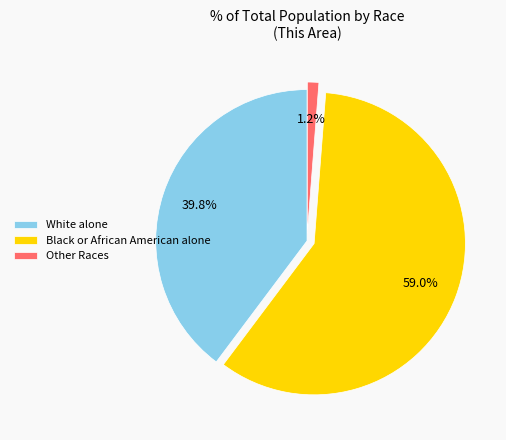

Which slice represents more than half of the pie?

Black or African American alone